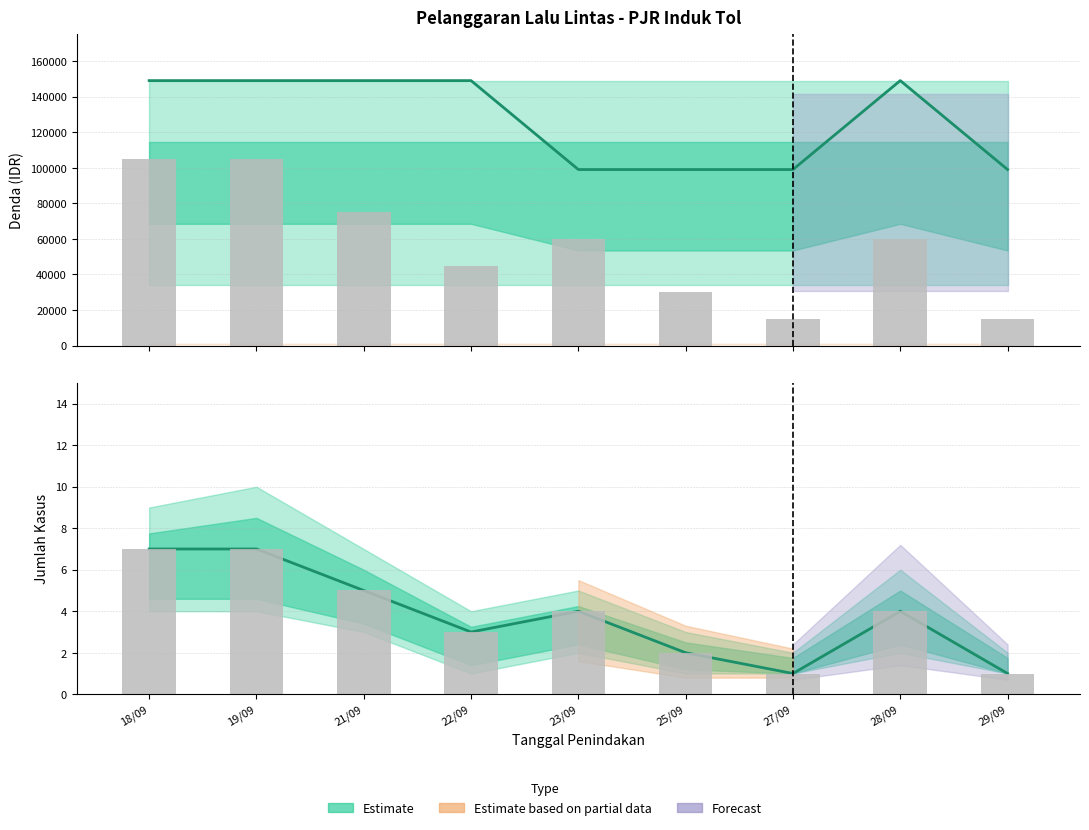

At which category does the chart reach its peak across all series?

18/09